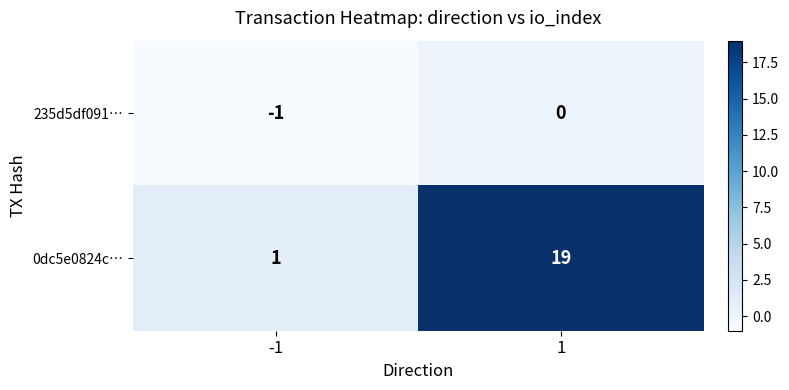

What is the average value of the 0dc5e0824c… series?

10